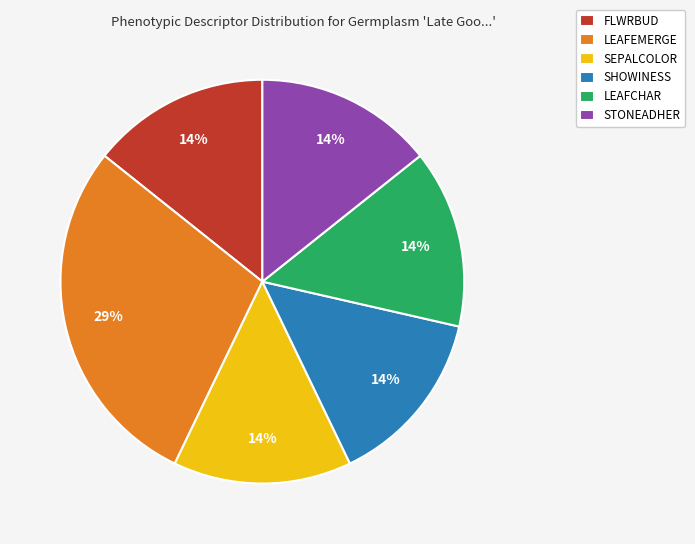

Is the sum of SEPALCOLOR and FLWRBUD greater than half?

No